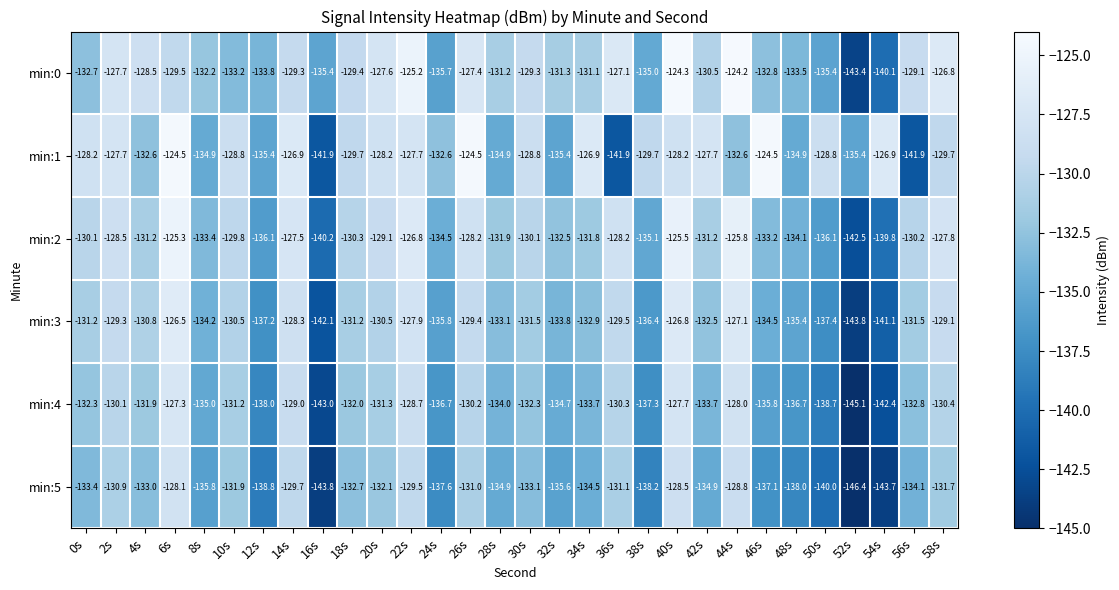

At 4s, list the series in order from largest to smallest.

min:0, min:3, min:2, min:4, min:1, min:5